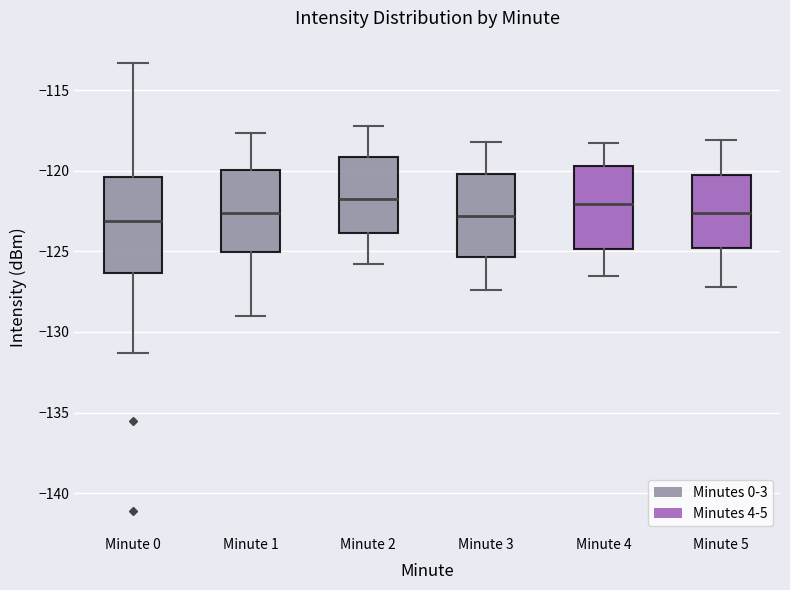

Reading left to right, read every box against the y-axis: the position of its median line, the range the box covers, and the ends of its whiskers. The values are not printed on the chart, so give them approximately, as read against the axis.

Minute 0: median -123.0, box -126.5 to -120.5, whiskers -131.5 to -113.5
Minute 1: median -122.5, box -125.0 to -120.0, whiskers -129.0 to -117.5
Minute 2: median -121.5, box -124.0 to -119.0, whiskers -126.0 to -117.0
Minute 3: median -123.0, box -125.5 to -120.0, whiskers -127.5 to -118.0
Minute 4: median -122.0, box -125.0 to -119.5, whiskers -126.5 to -118.5
Minute 5: median -122.5, box -125.0 to -120.0, whiskers -127.0 to -118.0